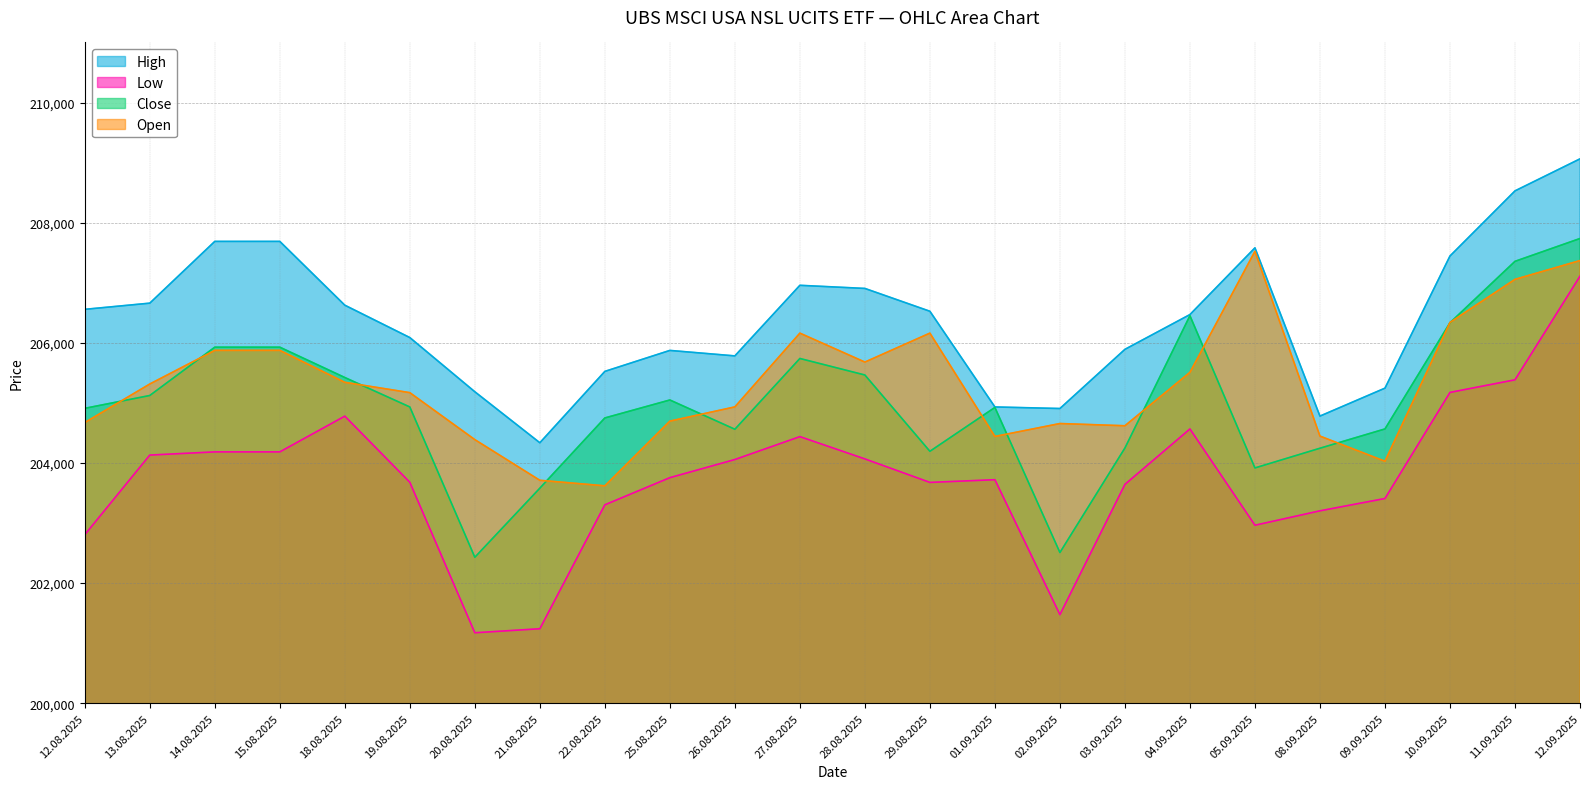

At 01.09.2025, list the series in order from largest to smallest.

High, Close, Open, Low